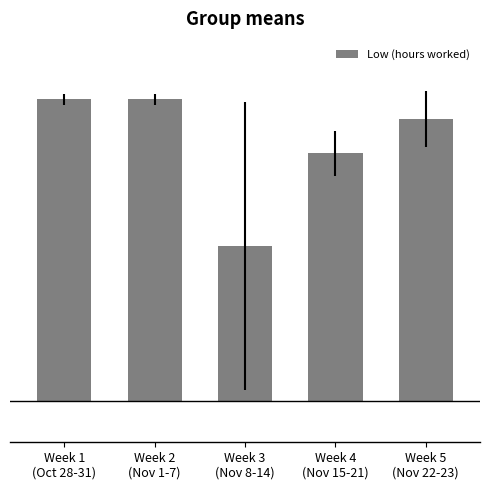

What value does the data have at Week 1
(Oct 28-31)?

11.5